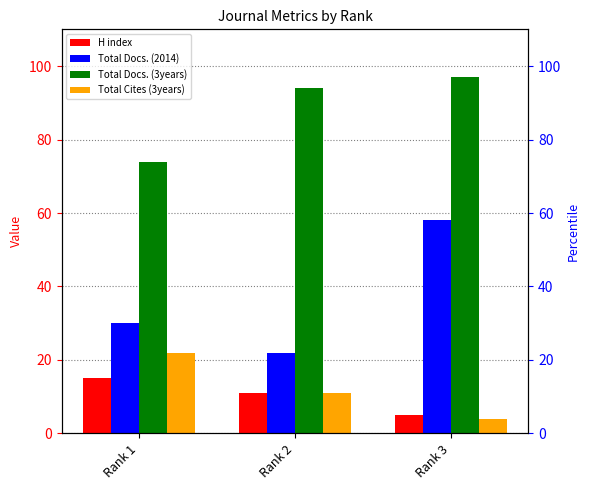

Between Rank 2 and Rank 3, which series saw the biggest shift?

Total Docs. (2014)